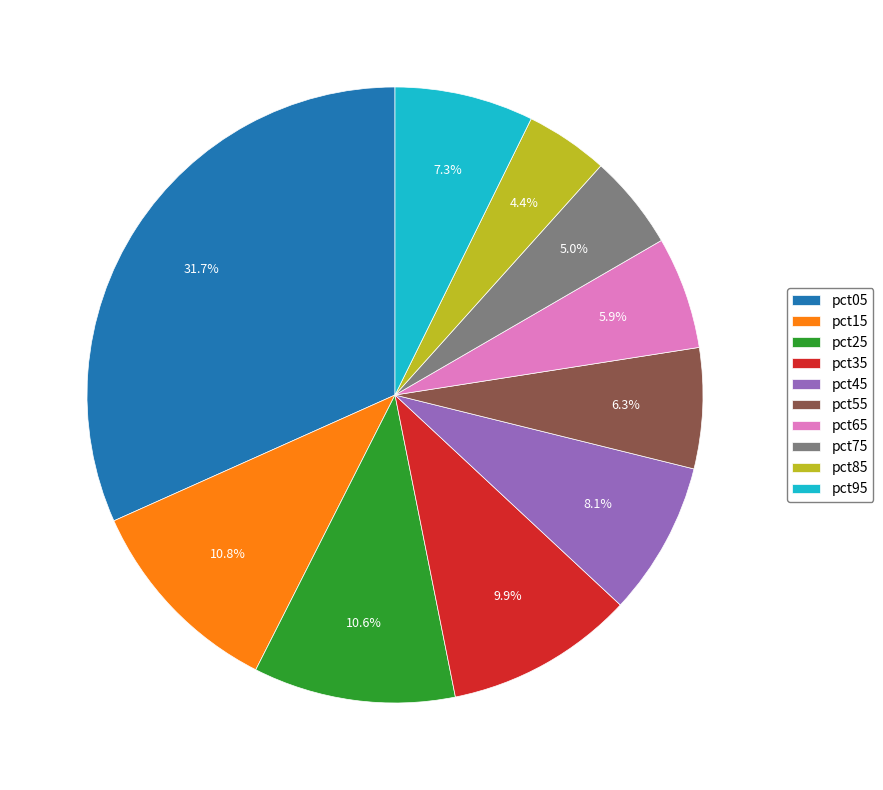

True or false: pct55 accounts for 1% of the total.

False